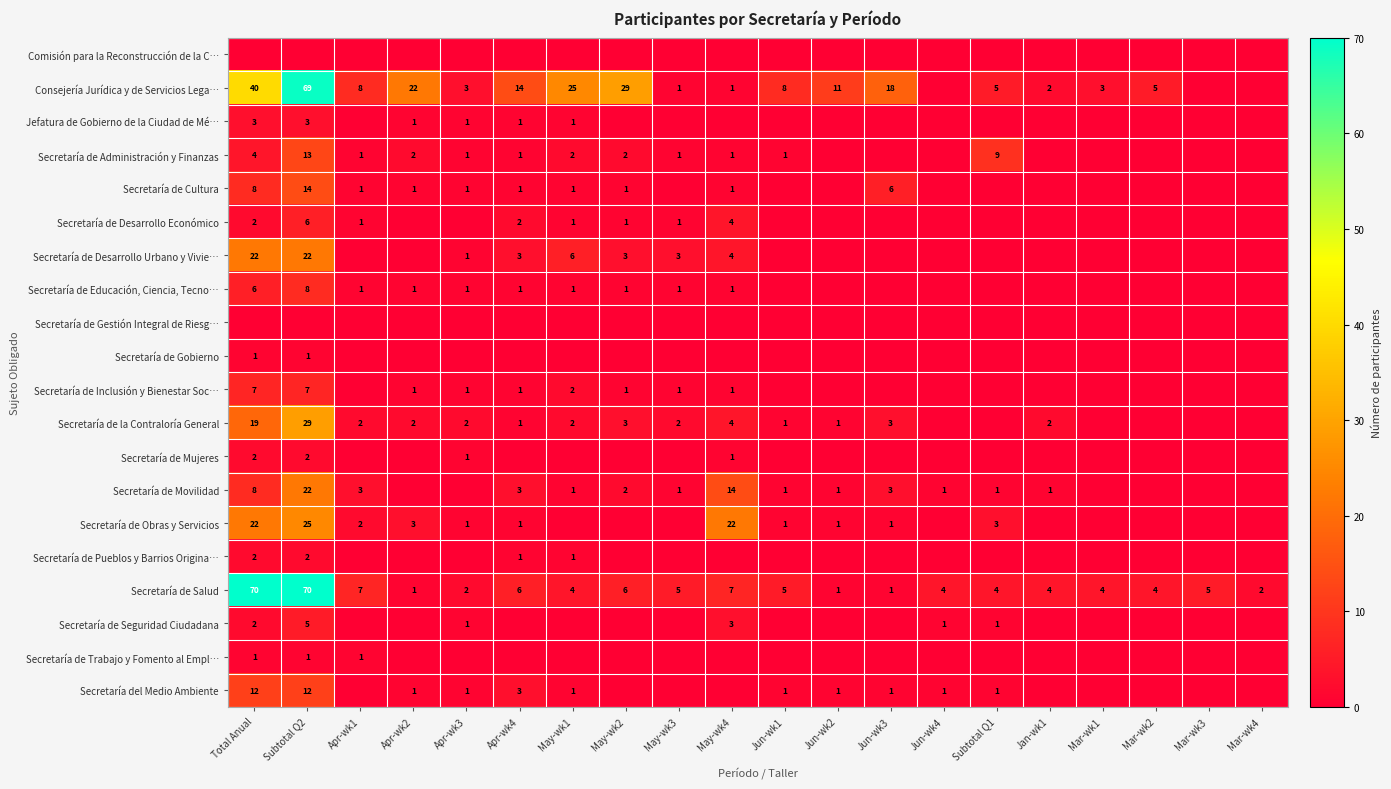

True or false: Secretaría de Inclusión y Bienestar Soc… has a value of 0 at May-wk3.

False